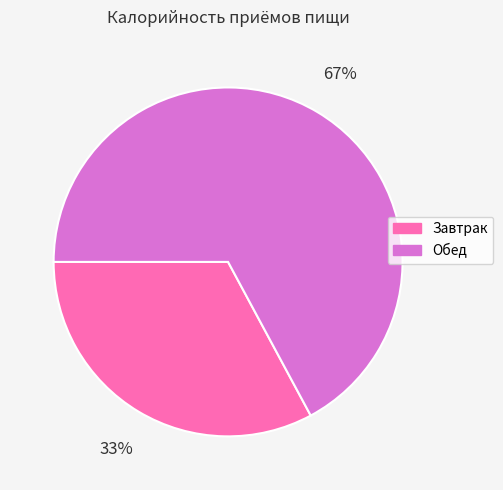

How many segments does this pie chart have?

2